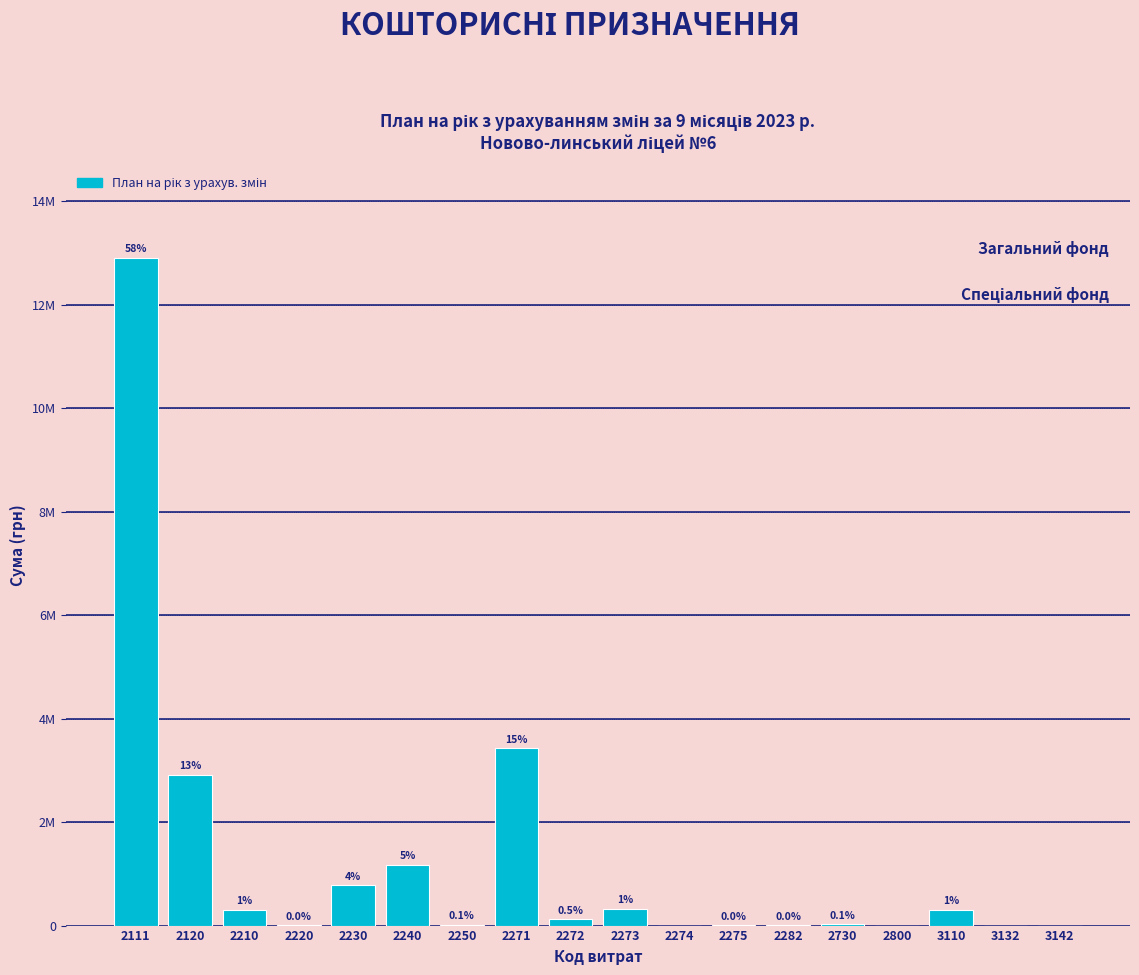

Are the bars horizontal?

No